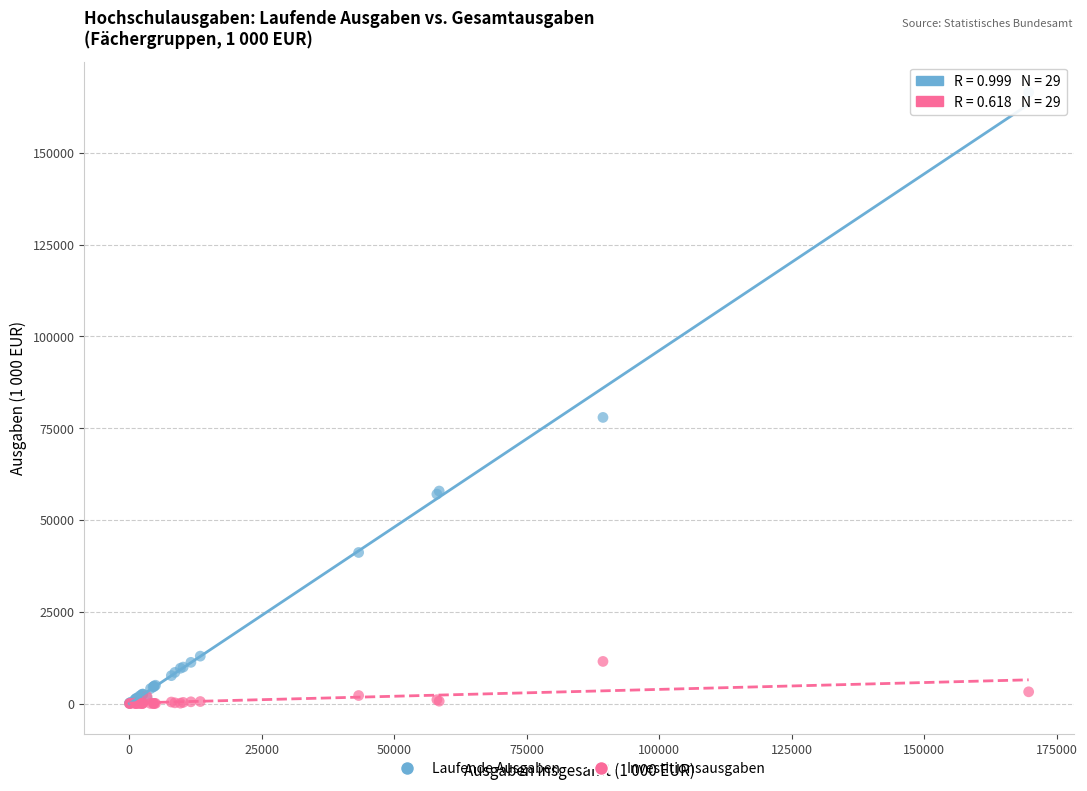

Which series reaches the maximum Y coordinate?

Laufende Ausgaben